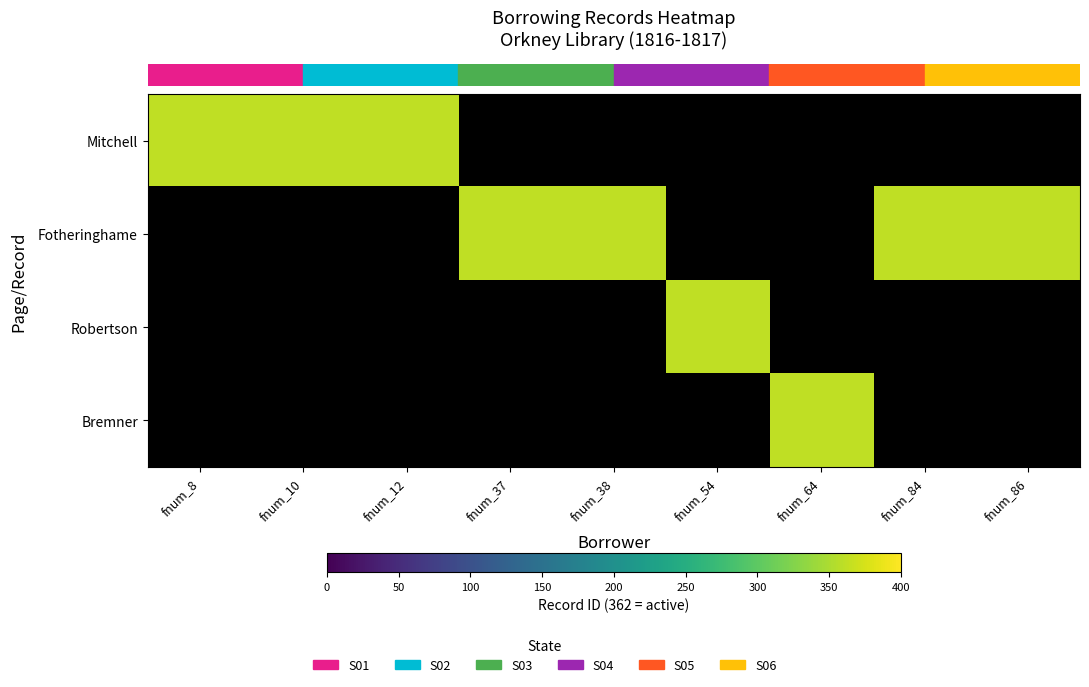

Is it true that Bremner equals 203 at fnum_84?

False